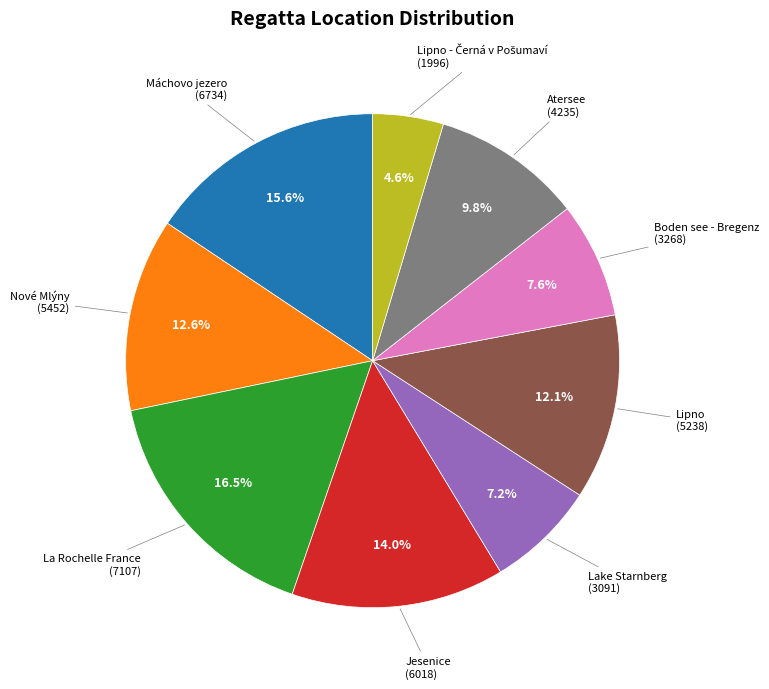

Is there a majority slice in this chart?

No